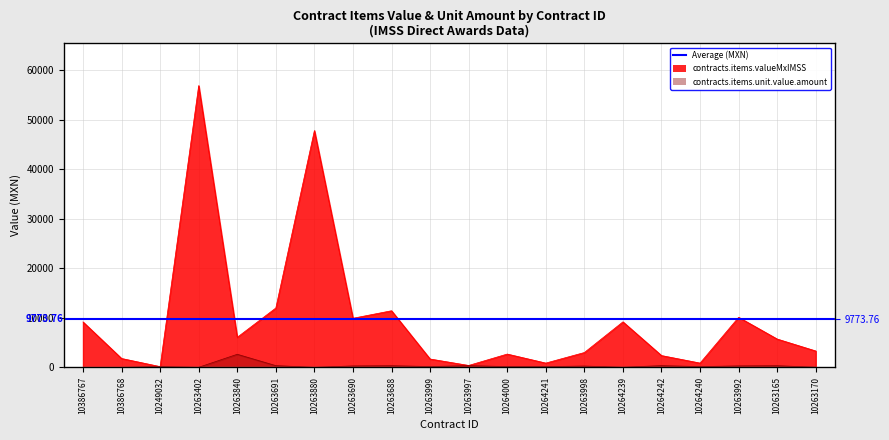

What is the label of the 11th point from the right?

10263999